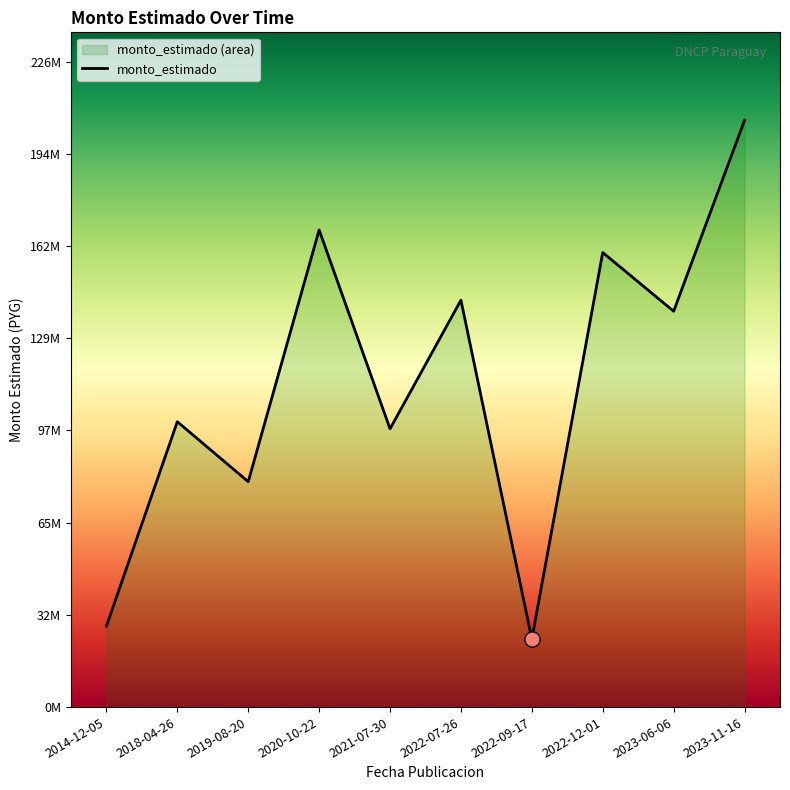

Between 2014-12-05 and 2023-11-16, which is larger?

2023-11-16